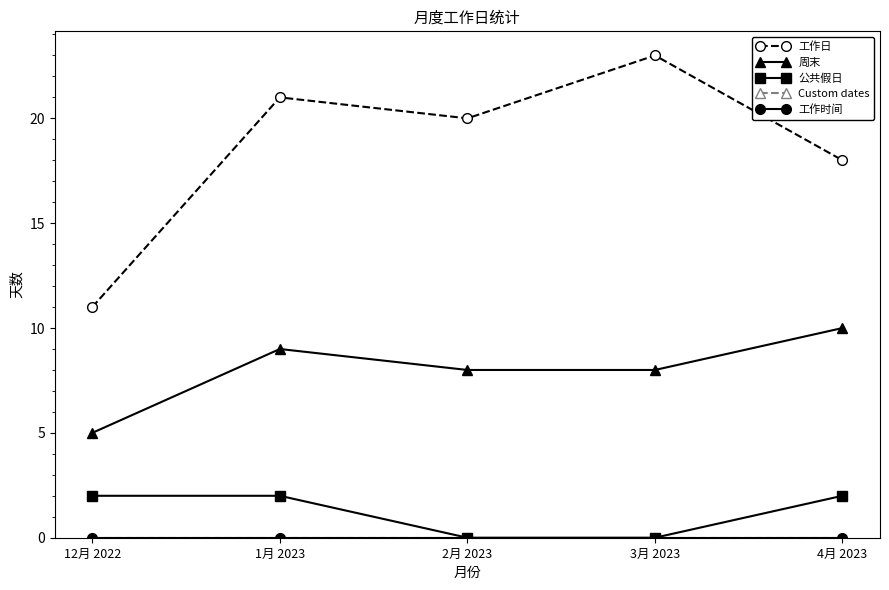

Reading left to right, what are all the values shown in this chart?

工作日: 11	21	20	23	18
周末: 5	9	8	8	10
公共假日: 2	2	0	0	2
Custom dates: 0	0	0	0	0
工作时间: 0	0	0	0	0